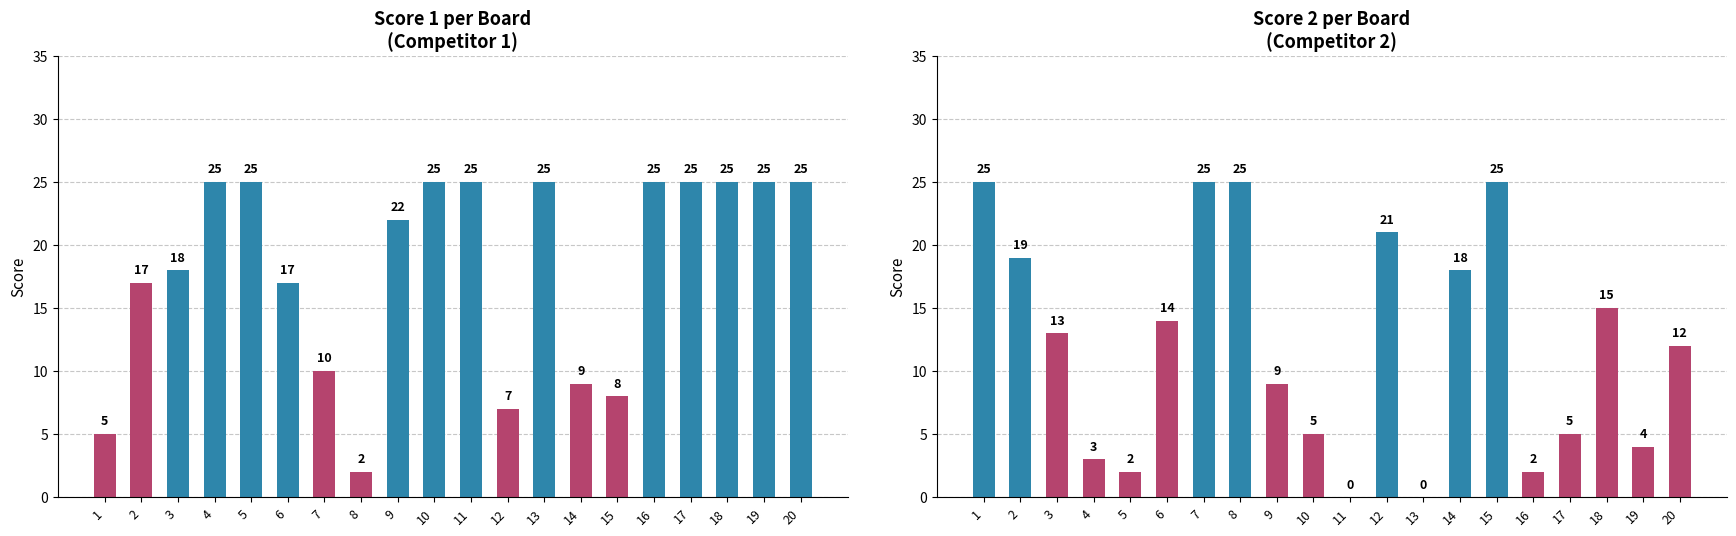

Count the number of categories in the chart.

20